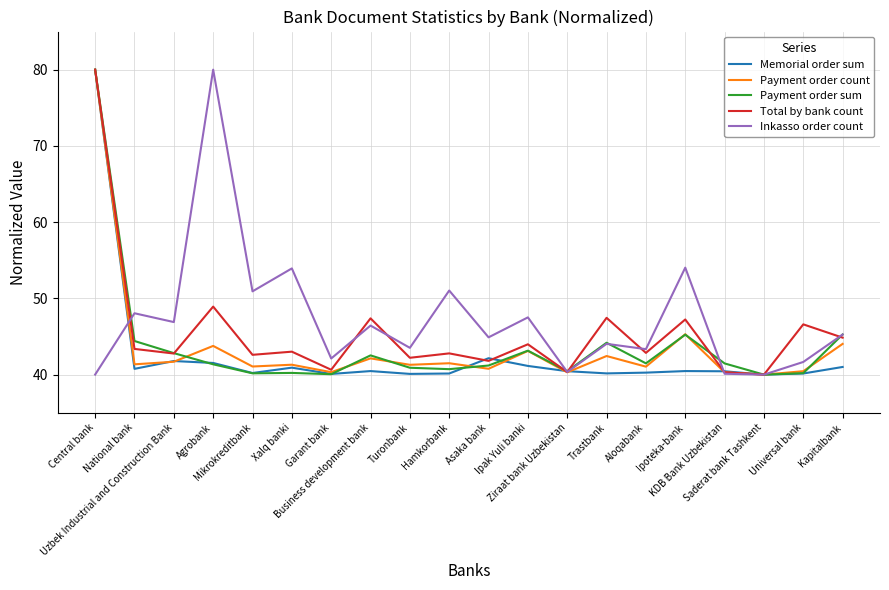

What is the minimum value for Memorial order sum?

40.0